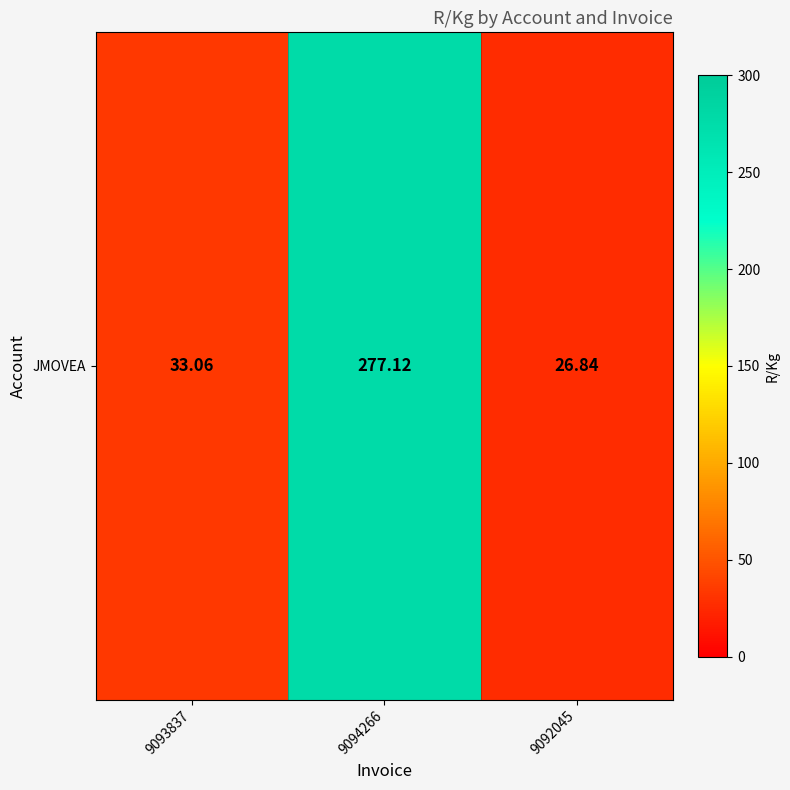

Is it true that the value at 9092045 is 47.2?

False